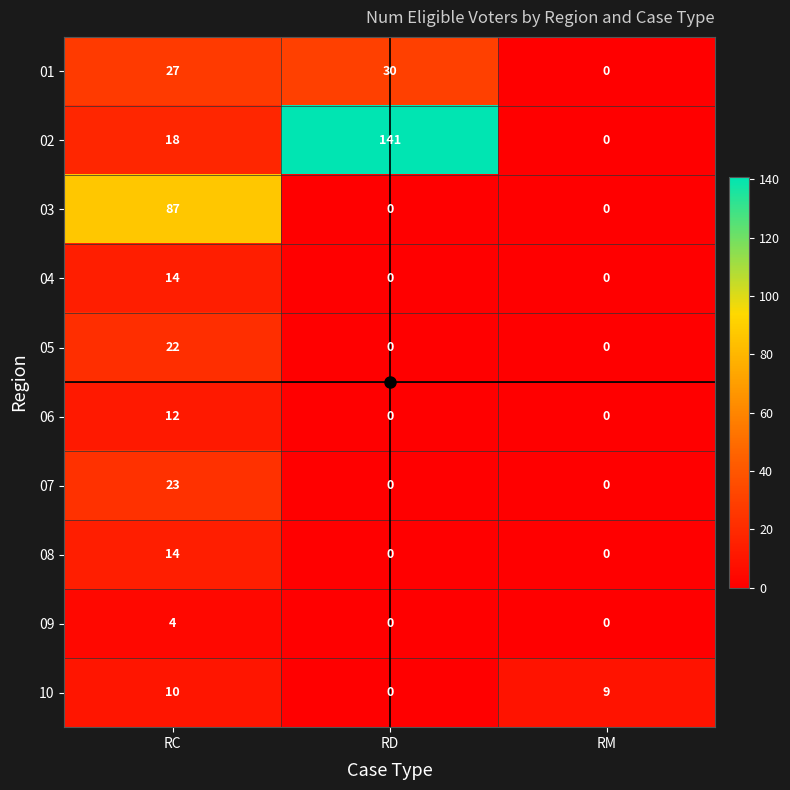

How many 10 values are between 0 and 10?

3